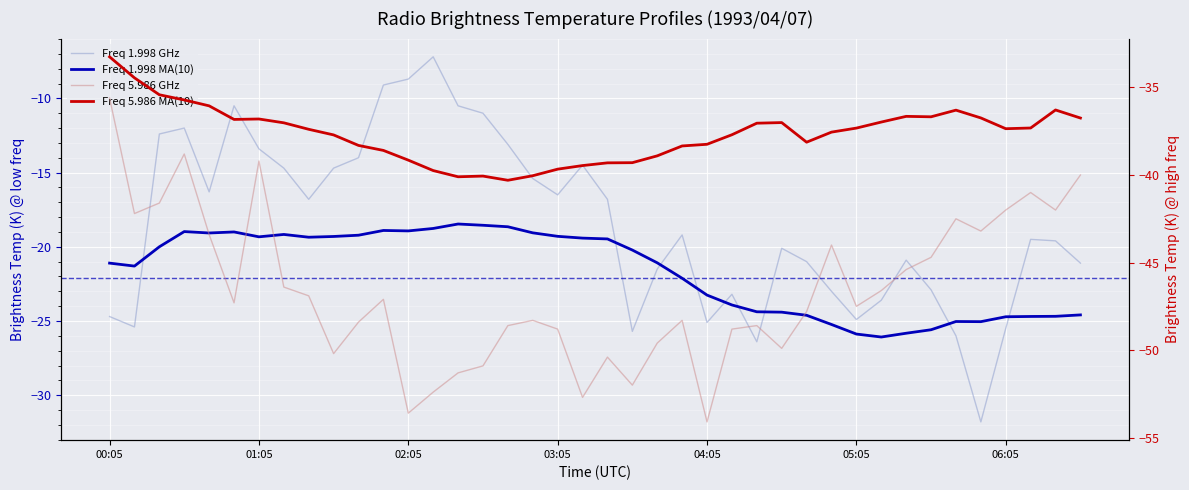

True or false: Freq 5.986 MA(10) has a value of -66.5 at 20.

False